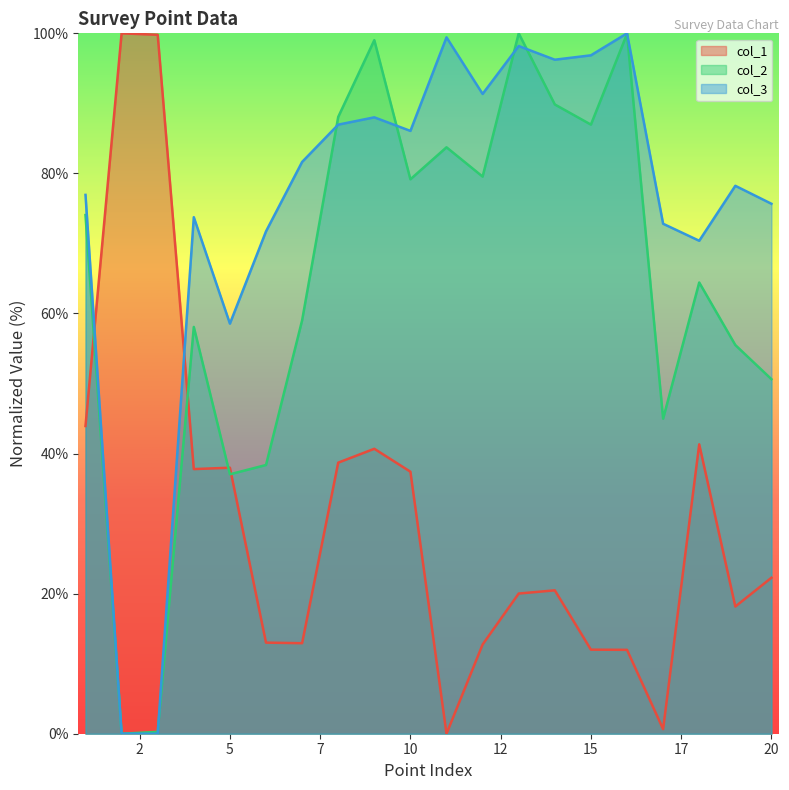

Reading left to right, transcribe all the data shown in this chart.

col_1: 1=43.9	2=100.0	3=99.8	4=37.8	5=38.0	6=13.0	7=12.9	8=38.7	9=40.7	10=37.4	11=0.0	12=12.7	13=20.0	14=20.5	15=12.0	16=12.0	17=0.7	18=41.3	19=18.2	20=22.3
col_2: 1=74.1	2=0.0	3=0.3	4=58.1	5=37.0	6=38.4	7=59.0	8=88.1	9=99.0	10=79.2	11=83.7	12=79.5	13=100.0	14=89.8	15=87.0	16=99.9	17=45.0	18=64.4	19=55.5	20=50.6
col_3: 1=76.9	2=0.0	3=0.0	4=73.7	5=58.6	6=71.7	7=81.6	8=87.0	9=88.0	10=86.1	11=99.4	12=91.3	13=98.2	14=96.2	15=96.9	16=100.0	17=72.8	18=70.4	19=78.2	20=75.7